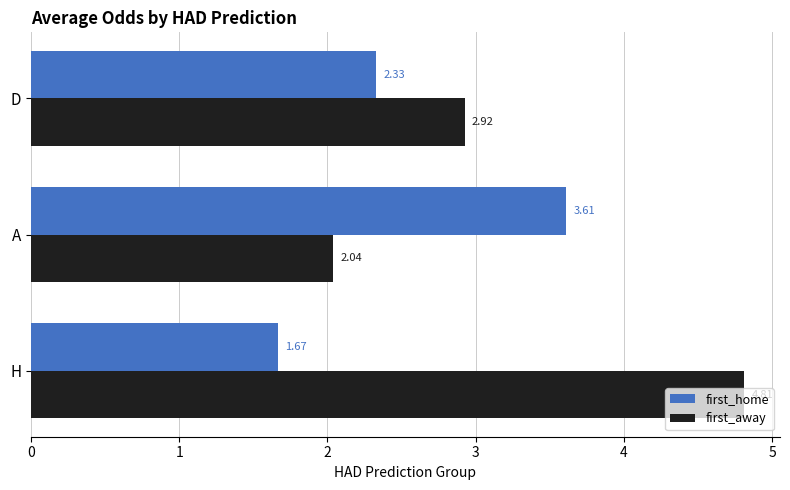

What is the difference between the maximum and minimum values in the first_away series?

2.8